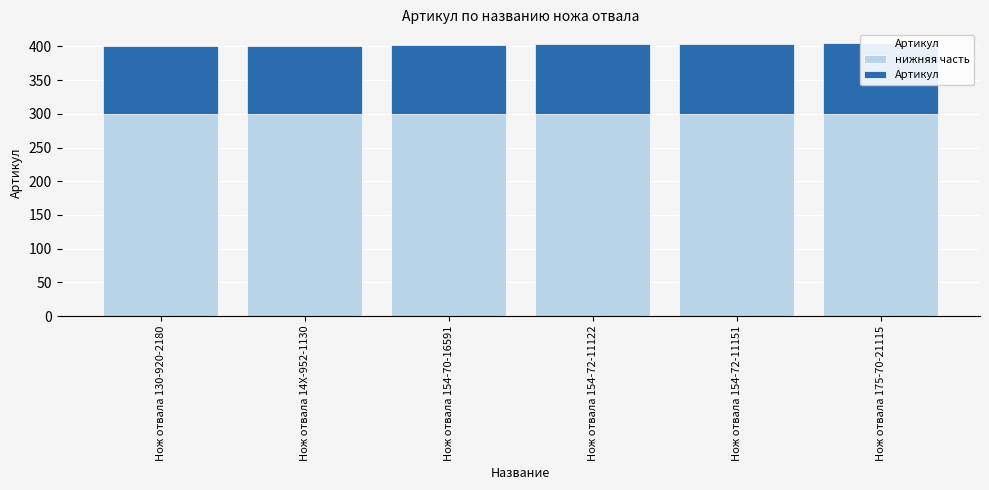

What are all the series names shown in the legend?

нижняя часть, Артикул